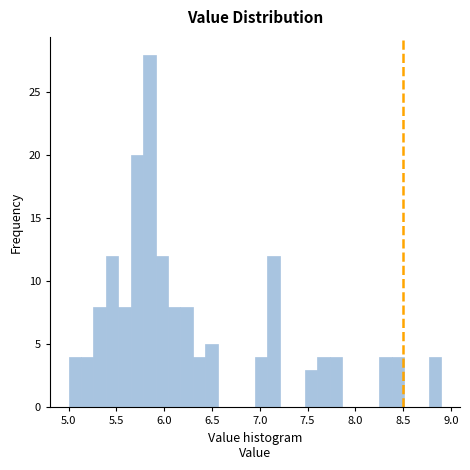

Read against the x-axis, roughly where is the centre of the tallest bar?

5.85